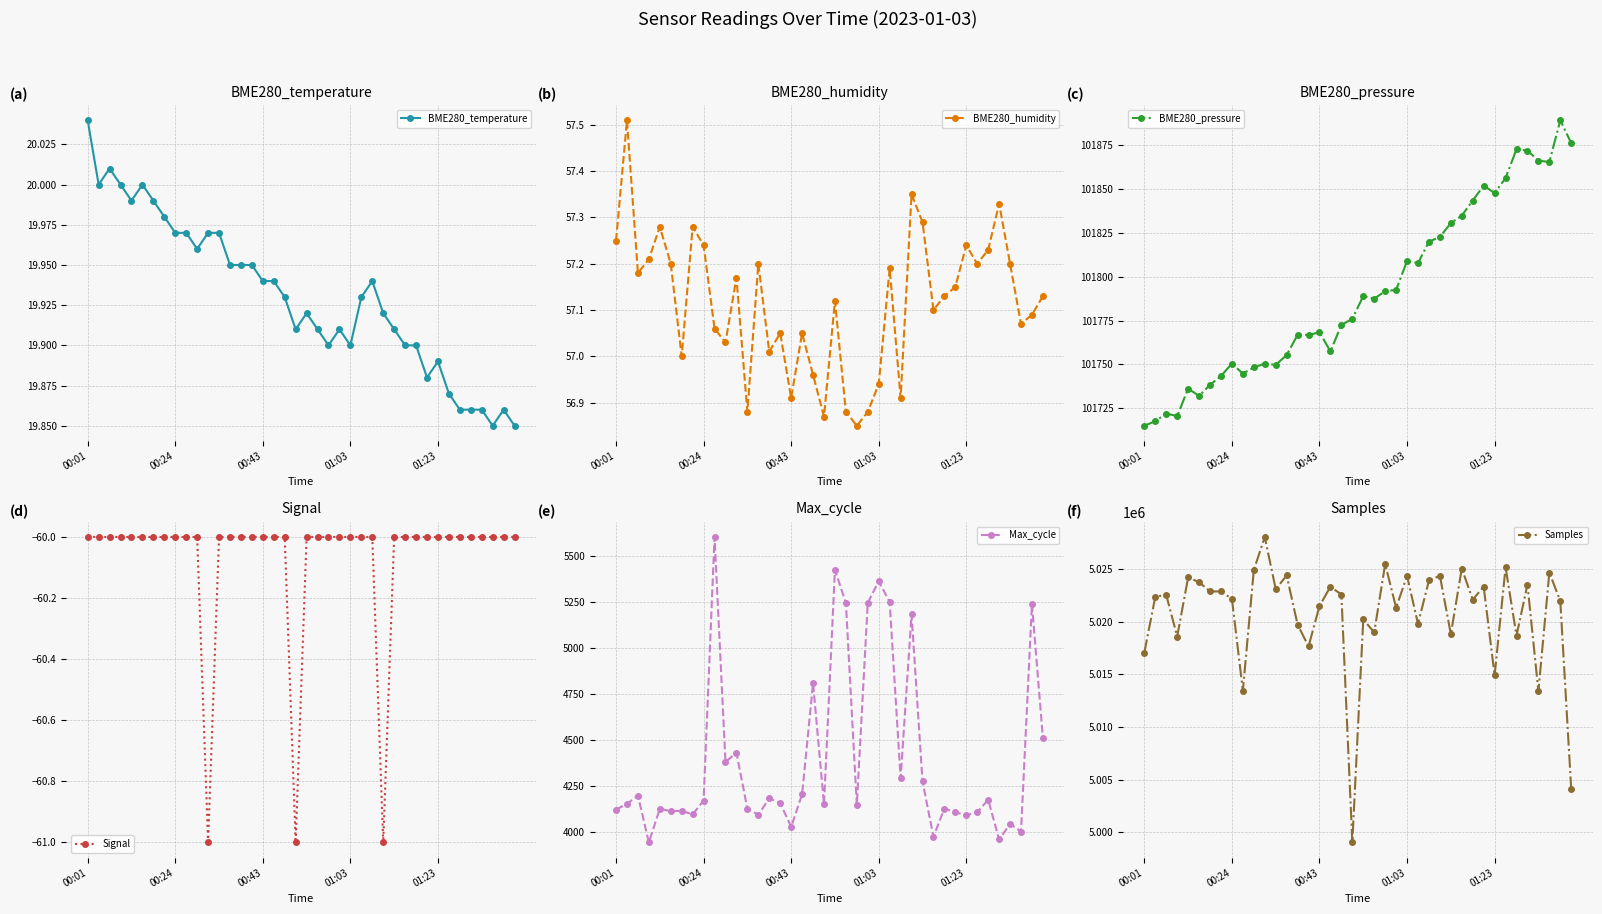

Which series has the largest range (max minus min)?

Samples